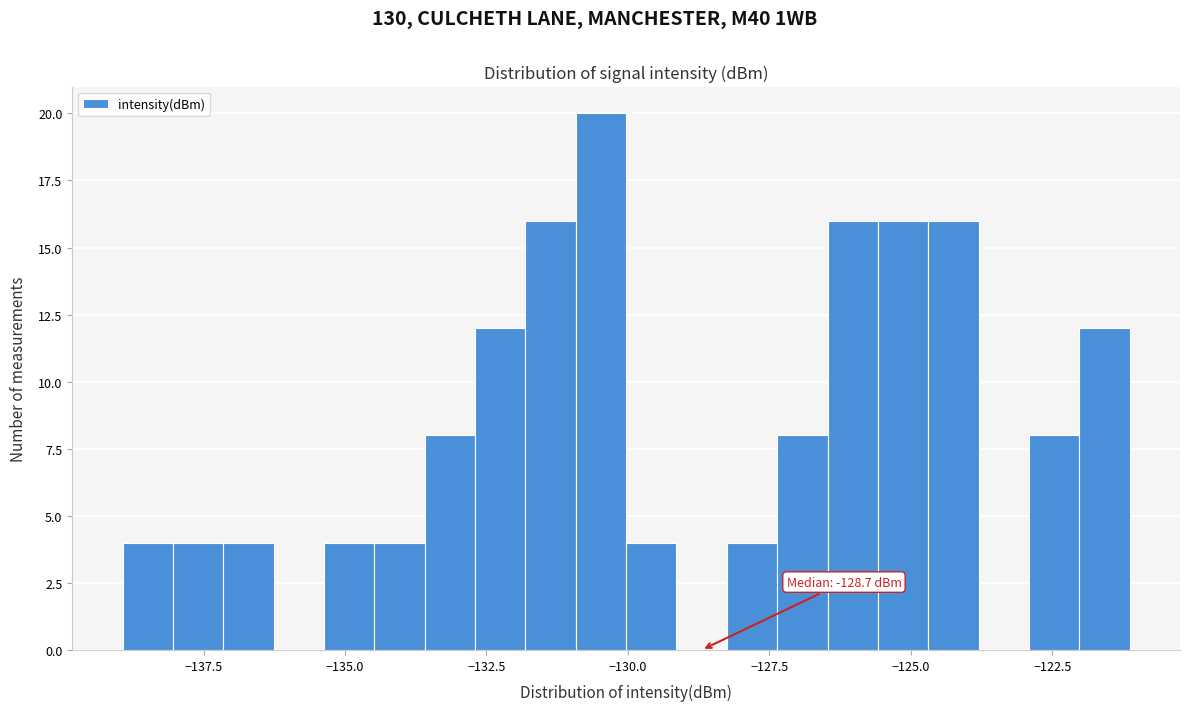

Around what value on the x-axis is the tallest bar? Give the approximate position of its centre, as read against the axis.

-130.5